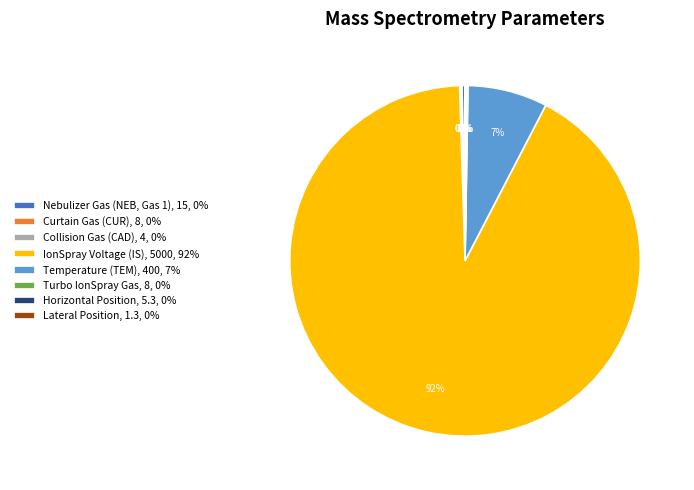

Is IonSpray Voltage (IS), 5000, 92% the majority of the pie?

Yes